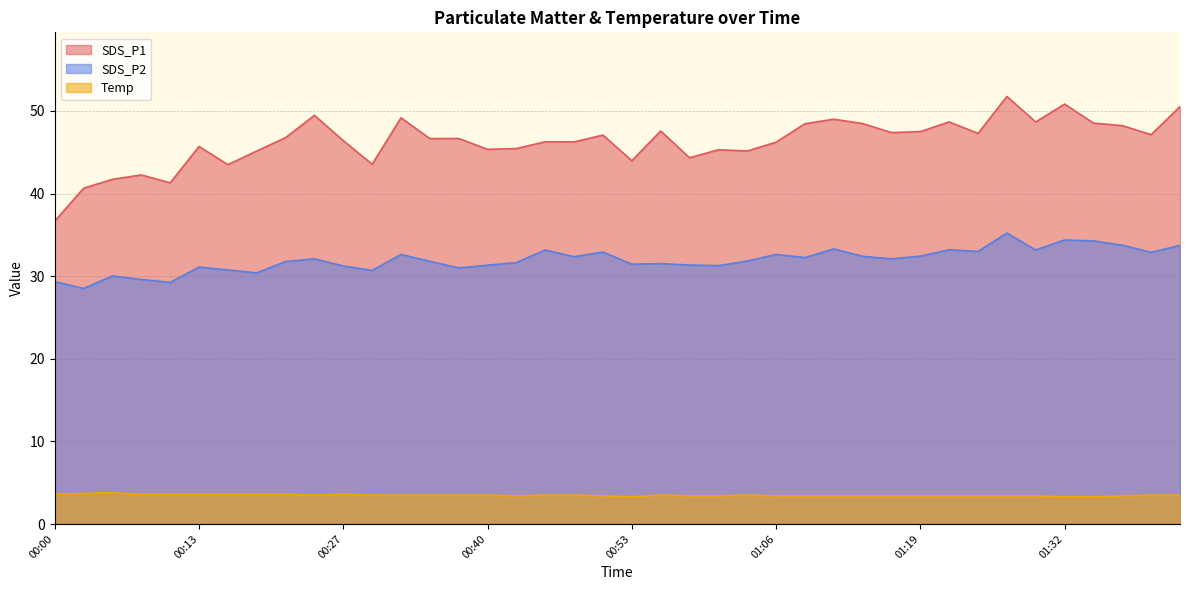

Count the Temp values in the range 3 to 4.

40